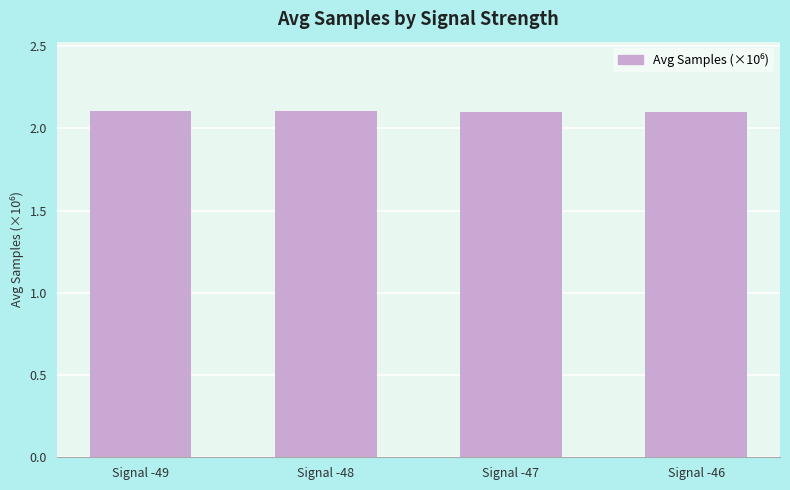

Approximately how many times larger is the value at Signal -49 compared to Signal -46?

1.0